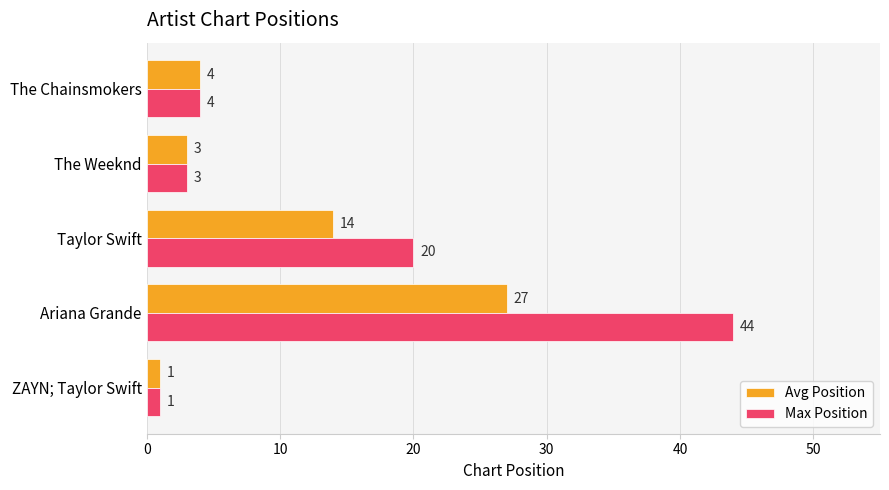

Between Taylor Swift and The Weeknd, which series saw the biggest shift?

Max Position